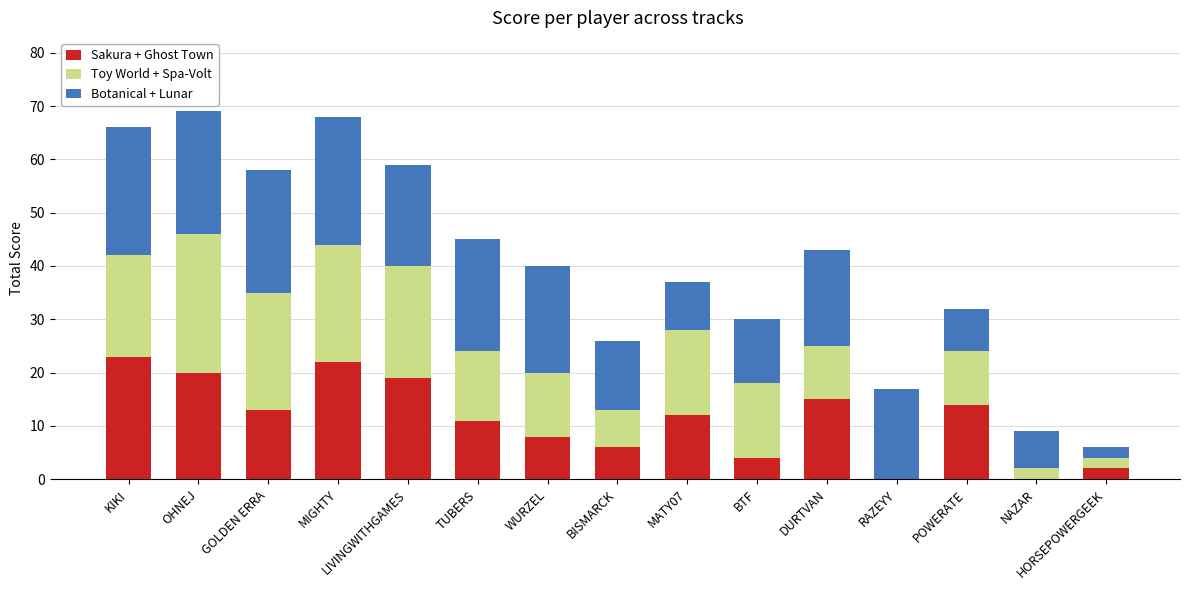

What are all the series names shown in the legend?

Sakura + Ghost Town, Toy World + Spa-Volt, Botanical + Lunar